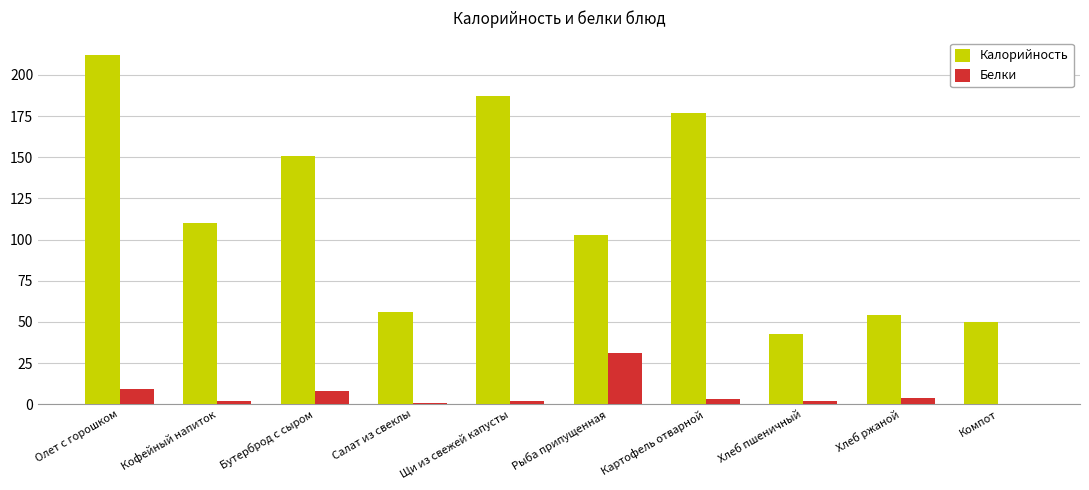

What is the sum of the Белки values at Кофейный напиток and Рыба припущенная?

33.2